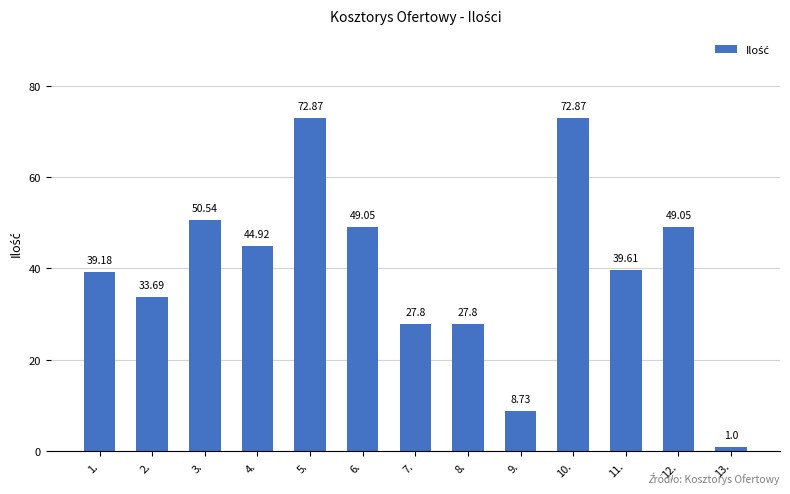

What is the sum of the values at 4. and 3.?

95.5